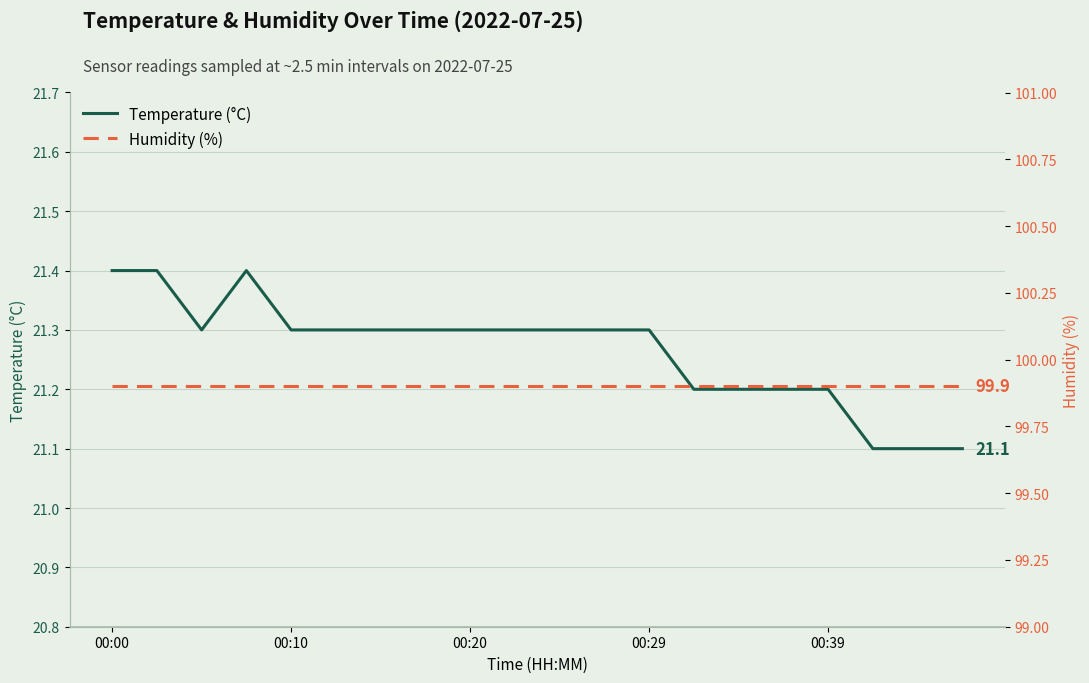

What position from the right is 5?

15